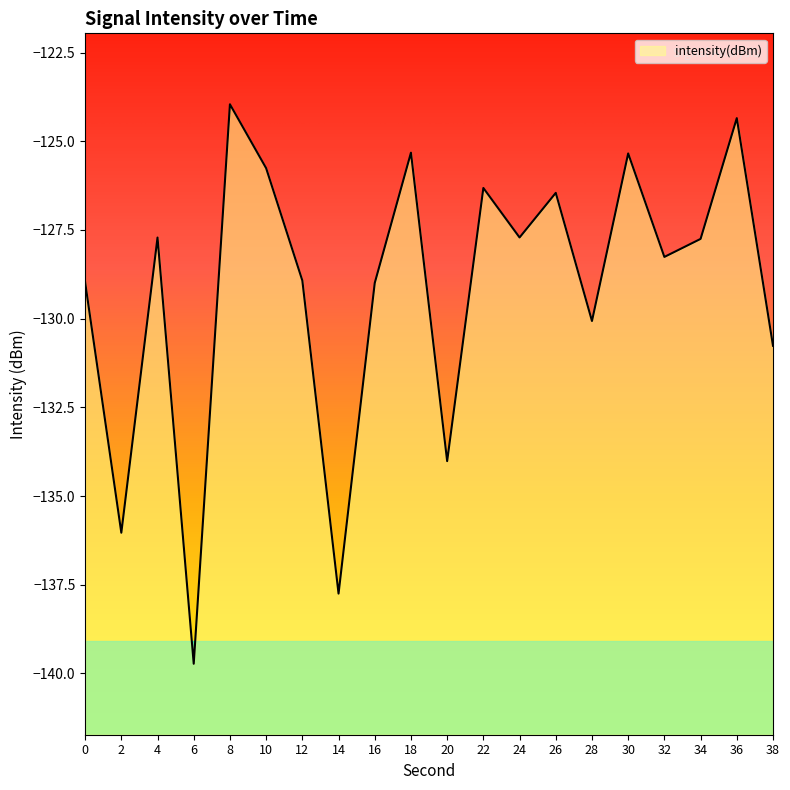

What is the value of the 14th point from the left?

-126.5